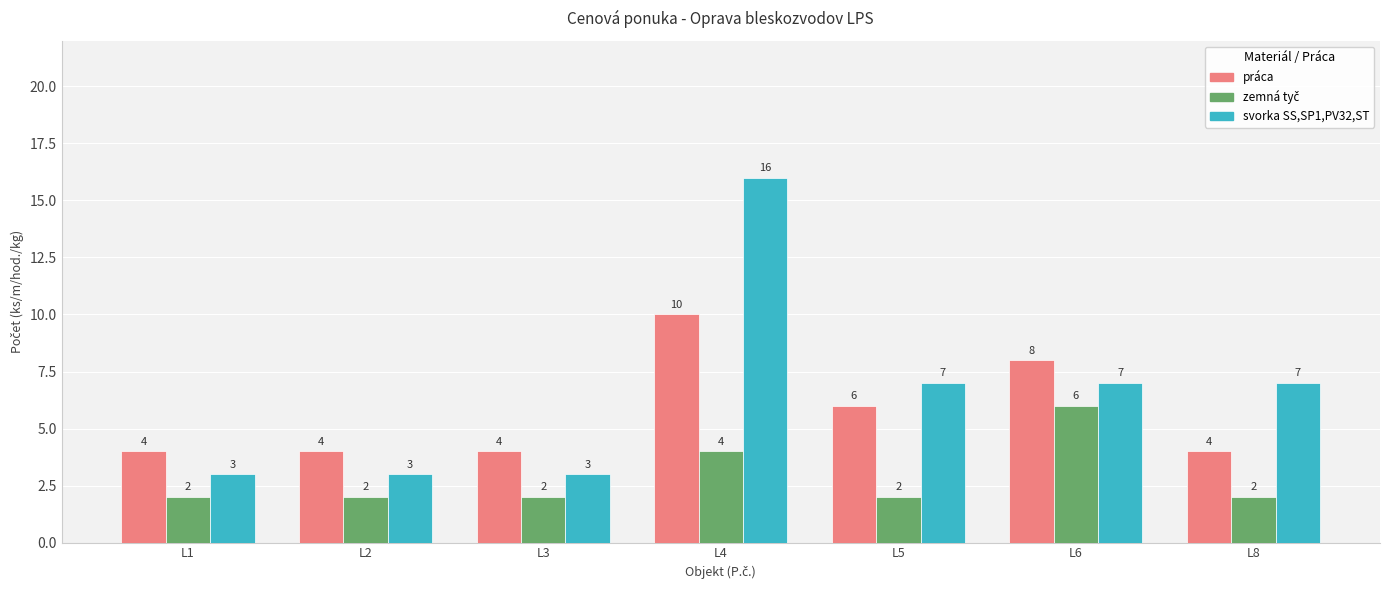

How many data points does each series have?

7